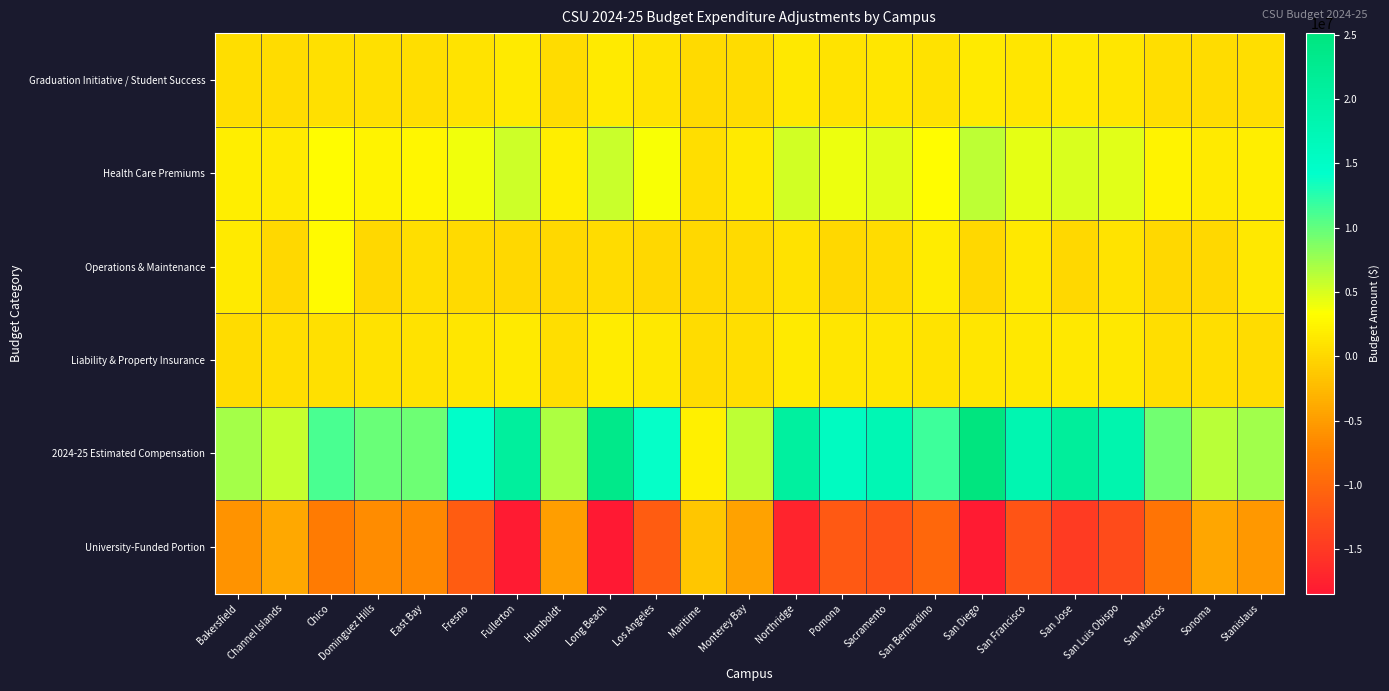

Which has a higher value, San Francisco or Channel Islands?

San Francisco